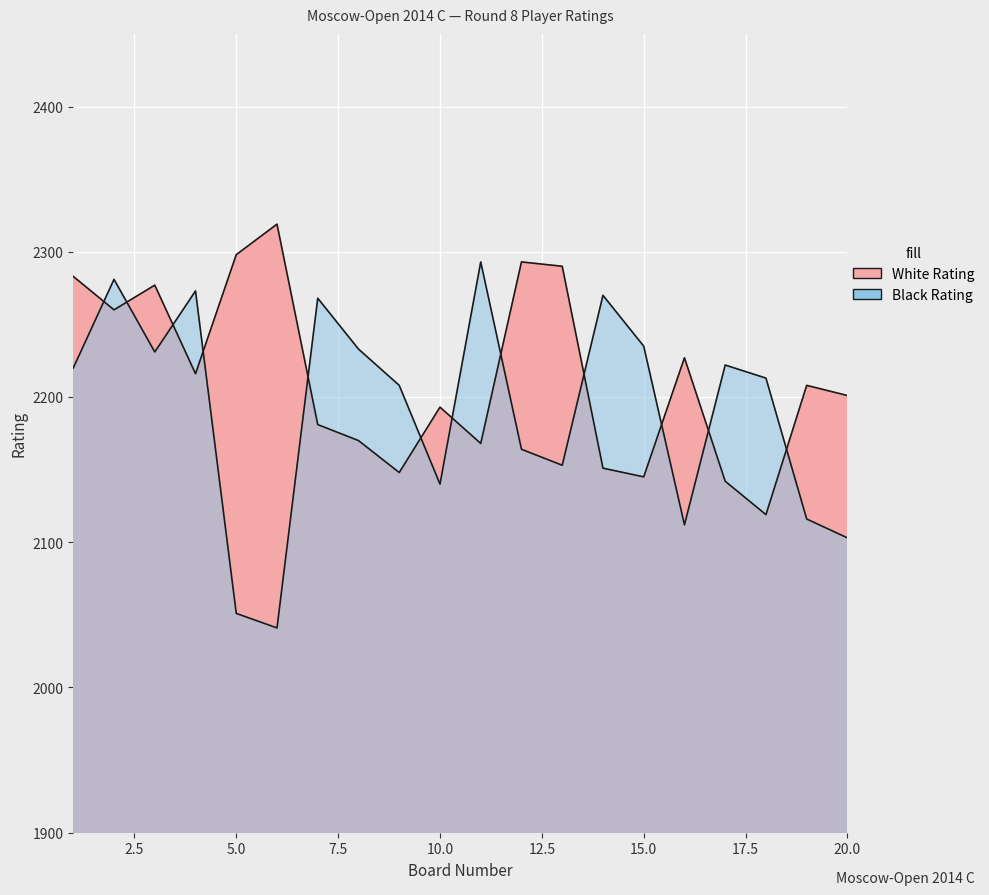

What is the spread (max minus min) of values at 11?

125